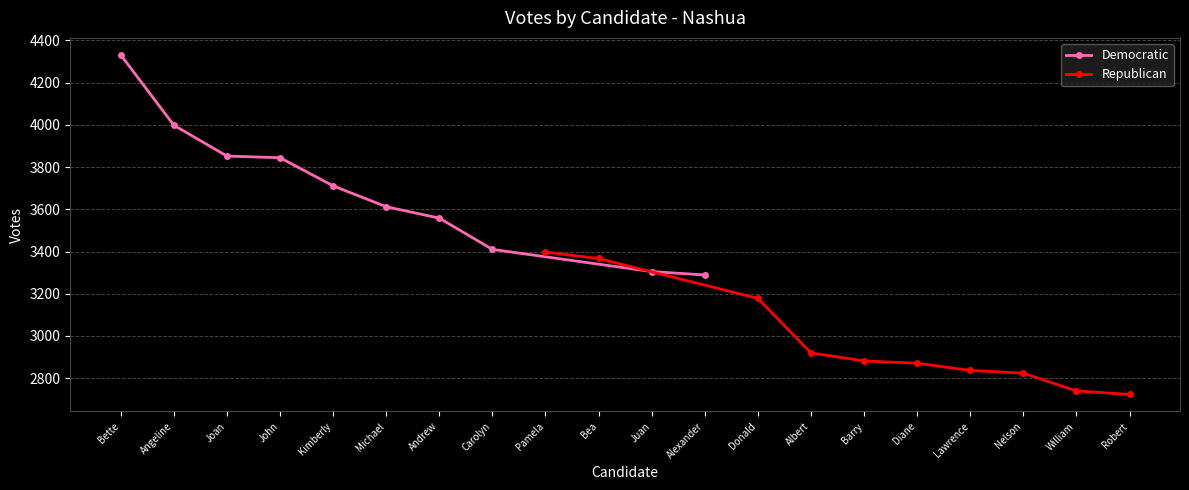

Is it true that Democratic equals 2440 at Andrew?

False